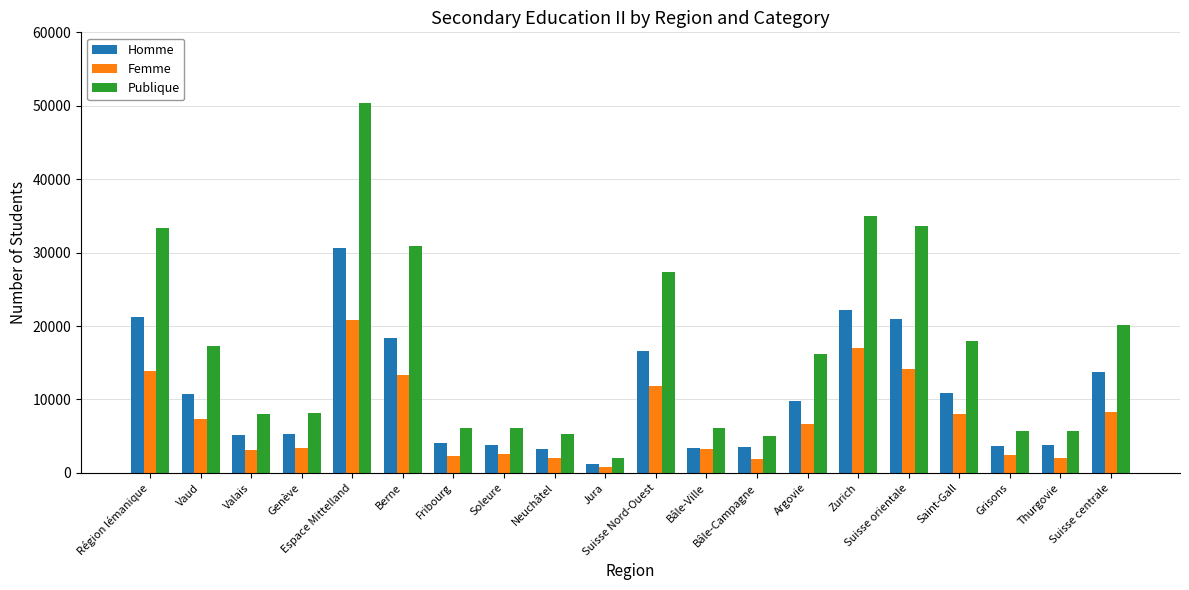

List the series in order of their peak value, lowest first.

Femme, Homme, Publique